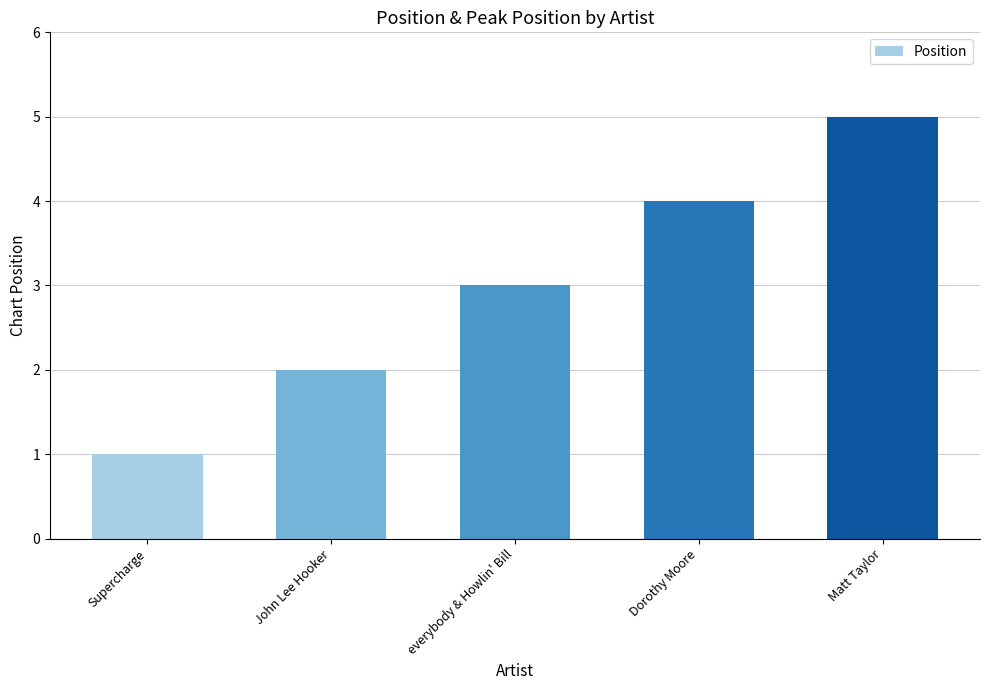

List the labels in order of value, largest first.

Matt Taylor, Dorothy Moore, everybody & Howlin' Bill, John Lee Hooker, Supercharge